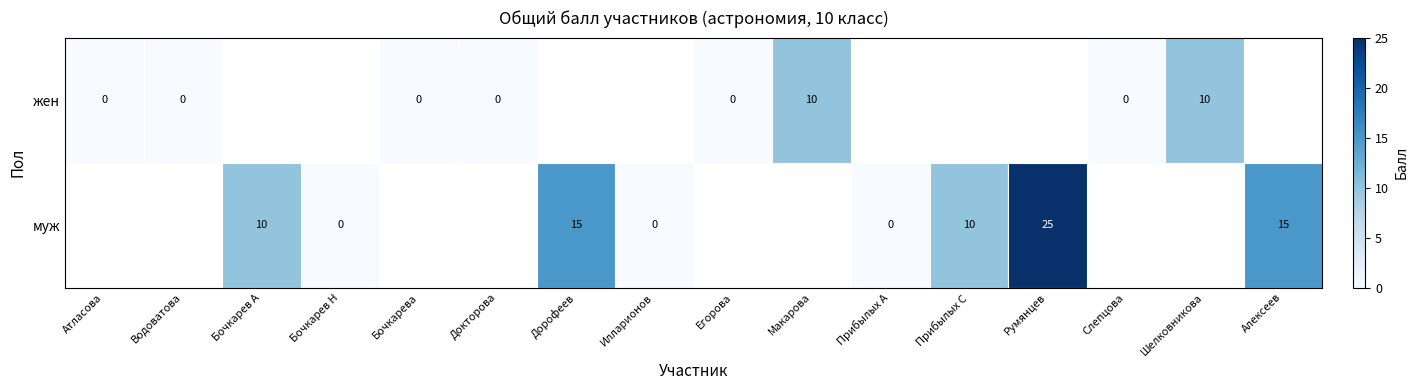

The value of муж at Дорофеев is 15. True or false?

True